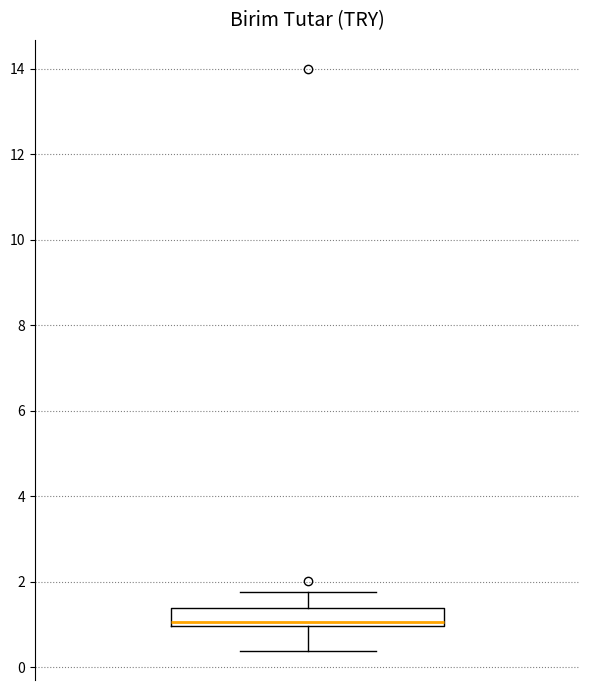

Read this box plot against the y-axis: the position of the median line, the range covered by the box, and the ends of both whiskers. The values are not printed on the chart, so give them approximately, as read against the axis.

median 1.0 (just above the box's lower edge), box 1.0 to 1.4, whiskers 0.4 to 1.8